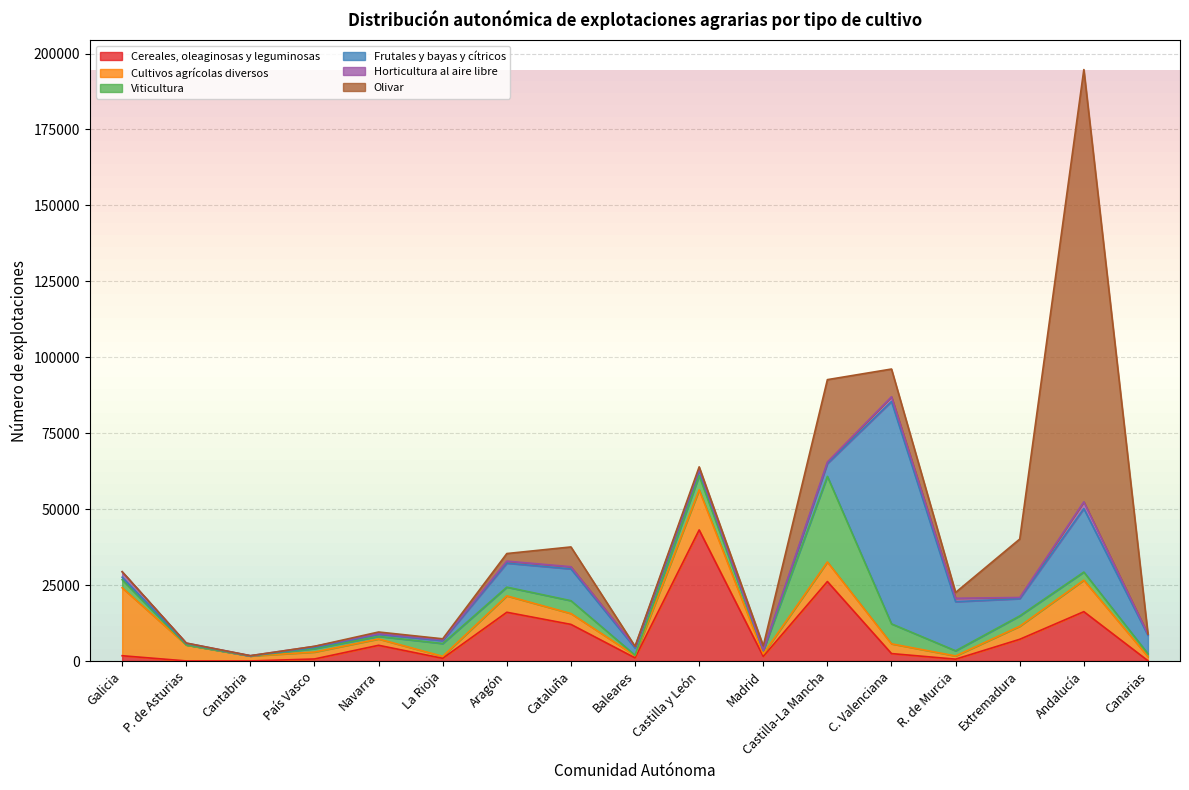

At how many categories does at least one series exceed 27876?

4